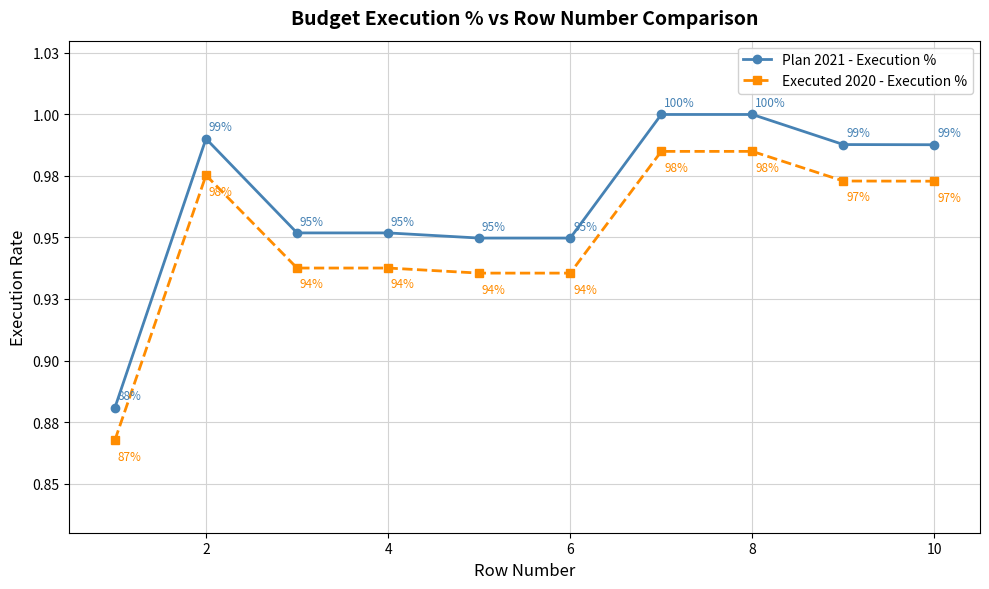

What are all the series names shown in the legend?

Plan 2021 - Execution %, Executed 2020 - Execution %